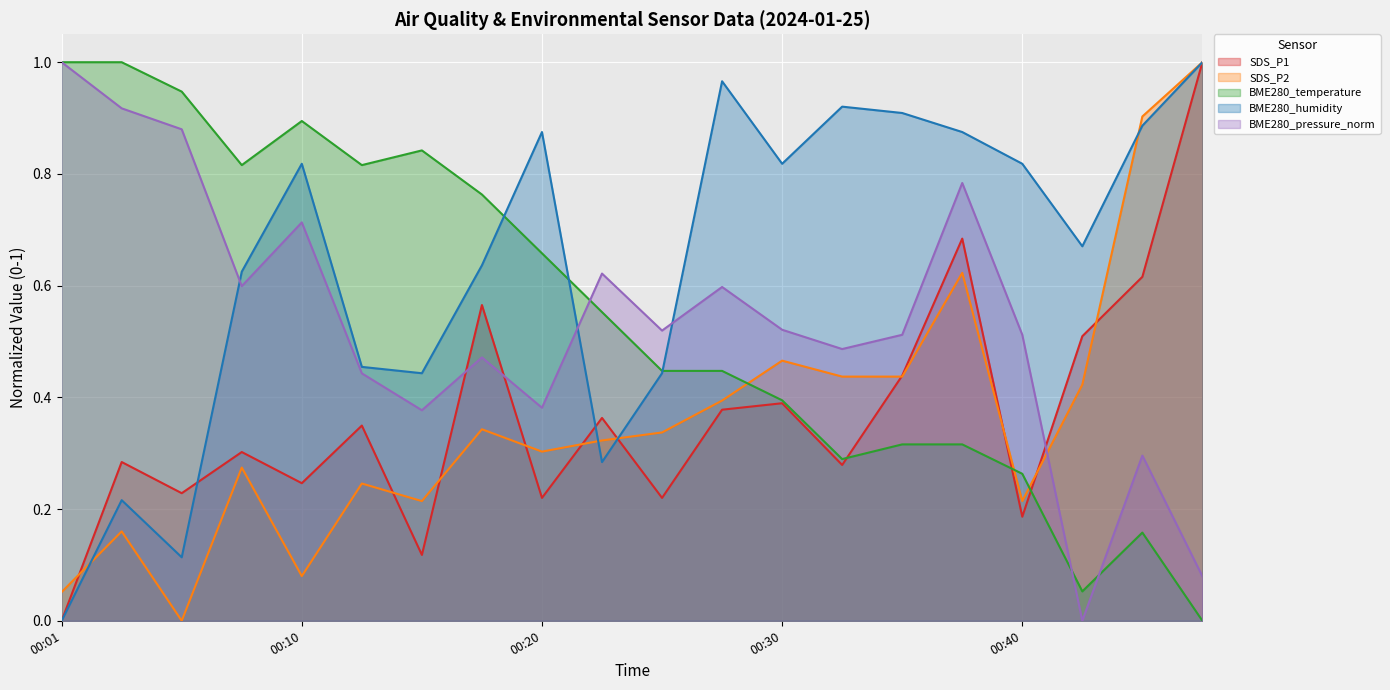

Reading left to right, extract all data points from this chart.

SDS_P1: 00:01=0.0	00:03=0.3	00:06=0.2	00:08=0.3	00:10=0.2	00:13=0.3	00:15=0.1	00:18=0.6	00:20=0.2	00:23=0.4	00:25=0.2	00:27=0.4	00:30=0.4	00:32=0.3	00:35=0.4	00:37=0.7	00:40=0.2	00:42=0.5	00:45=0.6	00:47=1.0
SDS_P2: 00:01=0.1	00:03=0.2	00:06=0.0	00:08=0.3	00:10=0.1	00:13=0.2	00:15=0.2	00:18=0.3	00:20=0.3	00:23=0.3	00:25=0.3	00:27=0.4	00:30=0.5	00:32=0.4	00:35=0.4	00:37=0.6	00:40=0.2	00:42=0.4	00:45=0.9	00:47=1.0
BME280_temperature: 00:01=1.0	00:03=1.0	00:06=0.9	00:08=0.8	00:10=0.9	00:13=0.8	00:15=0.8	00:18=0.8	00:20=0.7	00:23=0.6	00:25=0.4	00:27=0.4	00:30=0.4	00:32=0.3	00:35=0.3	00:37=0.3	00:40=0.3	00:42=0.1	00:45=0.2	00:47=0.0
BME280_humidity: 00:01=0.0	00:03=0.2	00:06=0.1	00:08=0.6	00:10=0.8	00:13=0.5	00:15=0.4	00:18=0.6	00:20=0.9	00:23=0.3	00:25=0.4	00:27=1.0	00:30=0.8	00:32=0.9	00:35=0.9	00:37=0.9	00:40=0.8	00:42=0.7	00:45=0.9	00:47=1.0
BME280_pressure_norm: 00:01=1.0	00:03=0.9	00:06=0.9	00:08=0.6	00:10=0.7	00:13=0.4	00:15=0.4	00:18=0.5	00:20=0.4	00:23=0.6	00:25=0.5	00:27=0.6	00:30=0.5	00:32=0.5	00:35=0.5	00:37=0.8	00:40=0.5	00:42=0.0	00:45=0.3	00:47=0.1